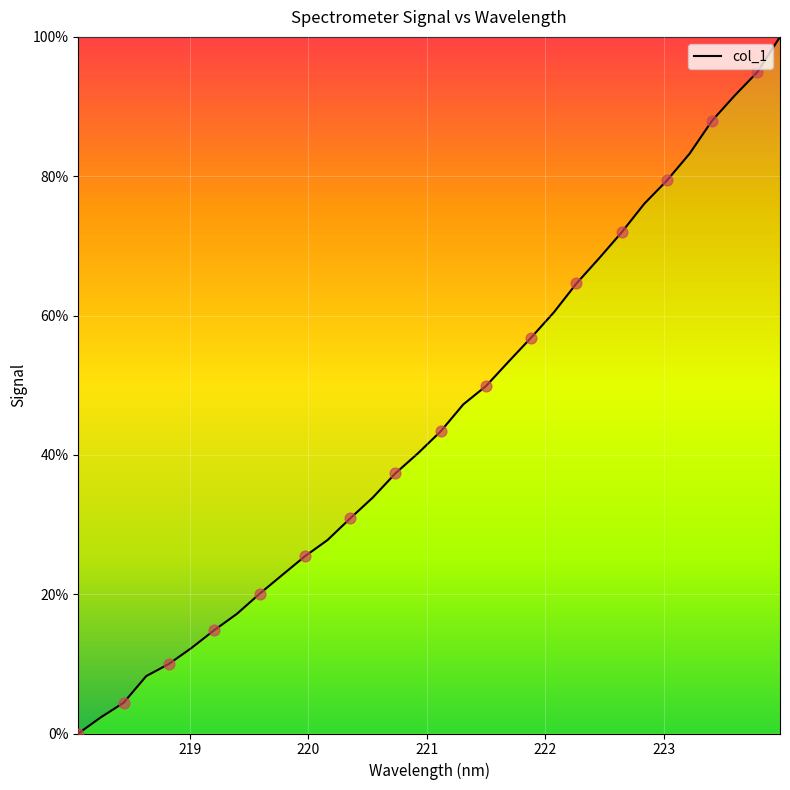

What is the difference between the maximum and minimum values?

100.0